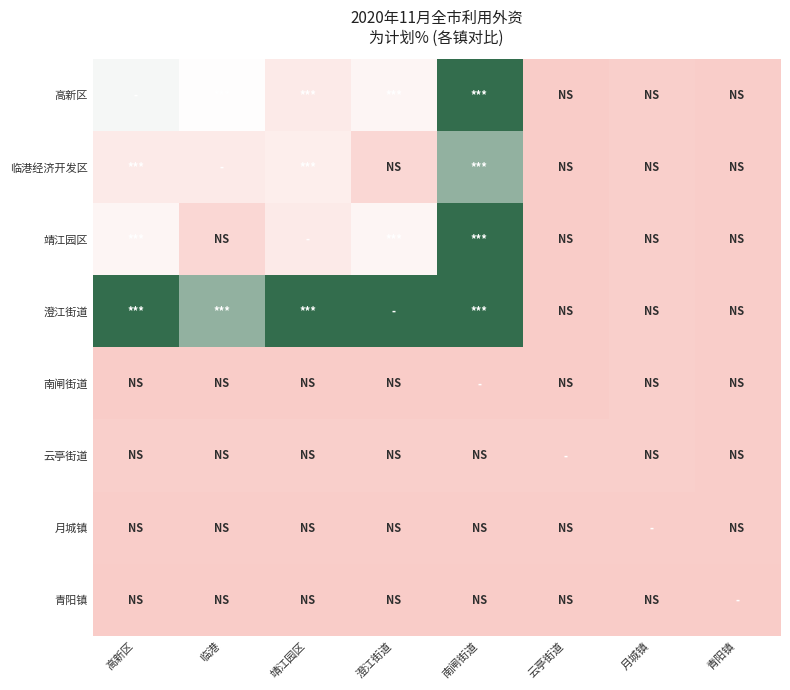

Which series has the largest total across all categories?

澄江街道